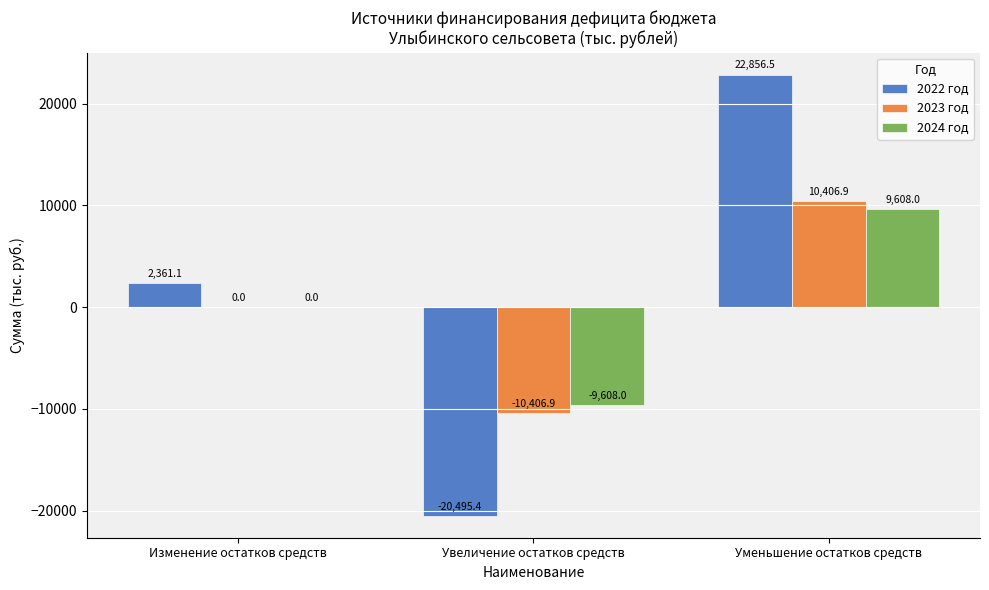

Reading left to right, what are all the values shown in this chart?

2022 год: 2361.1	-20495.4	22856.5
2023 год: 0.0	-10406.9	10406.9
2024 год: 0.0	-9608.0	9608.0